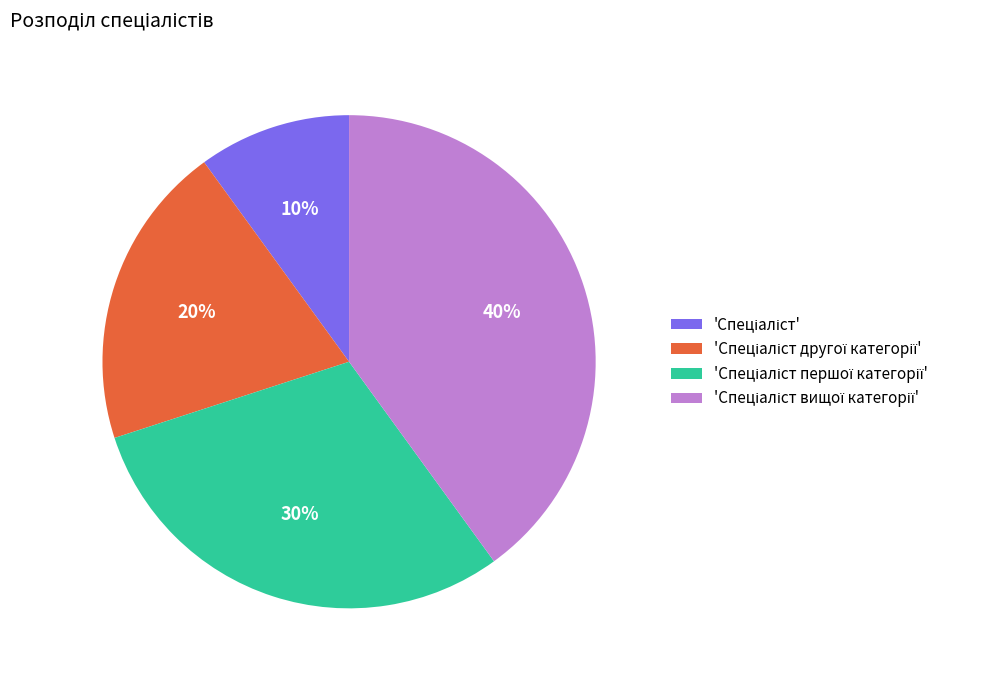

Is there a majority slice in this chart?

No